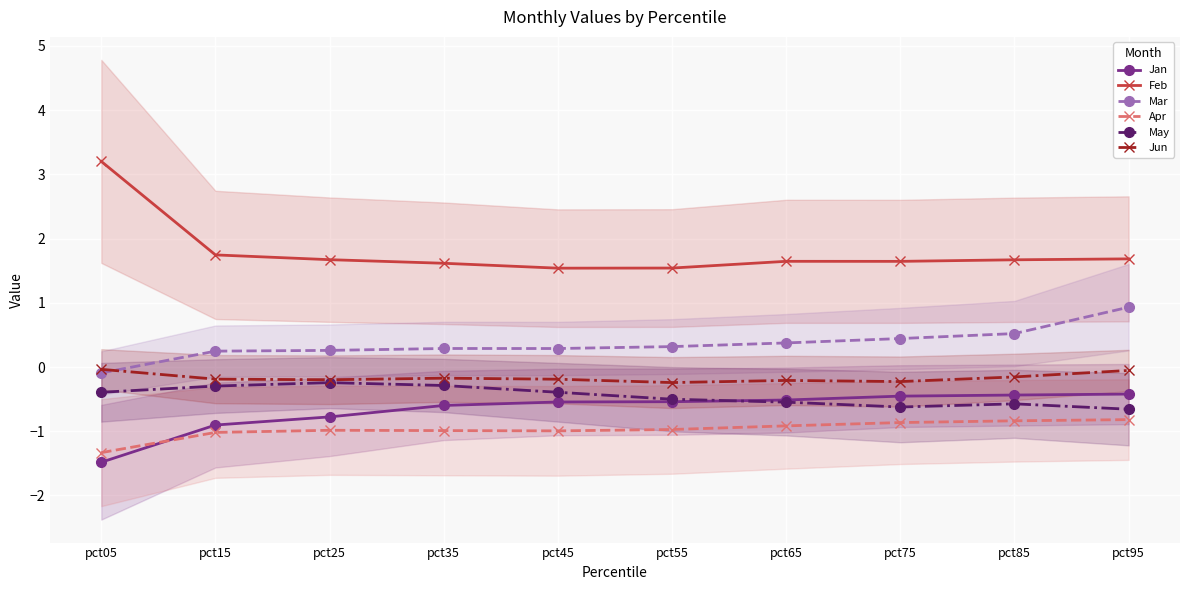

What is the sum of all May values?

-4.5